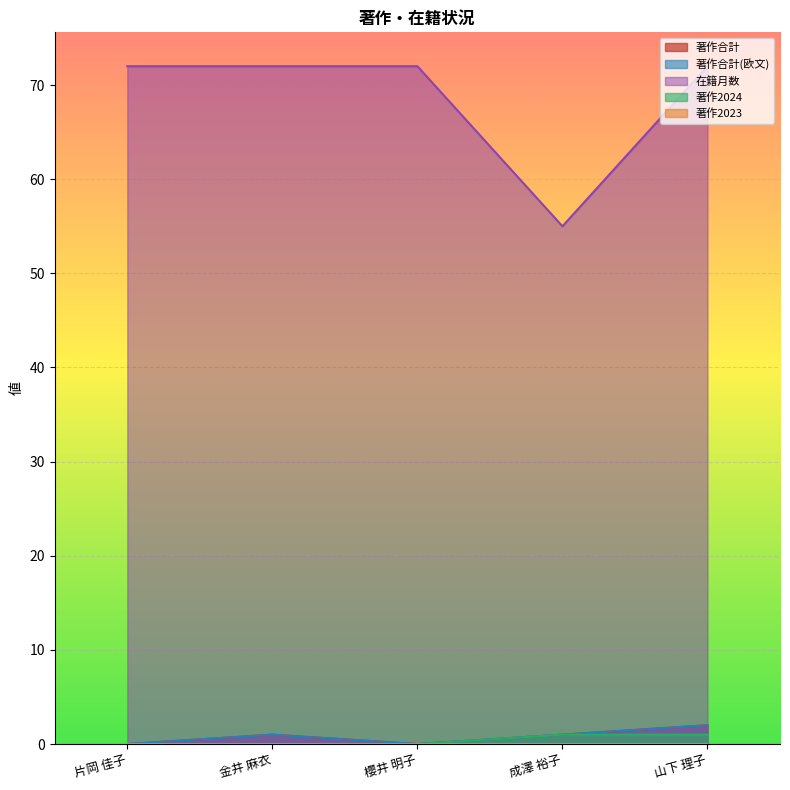

Where is 在籍月数 nearest to the value 63?

成澤 裕子